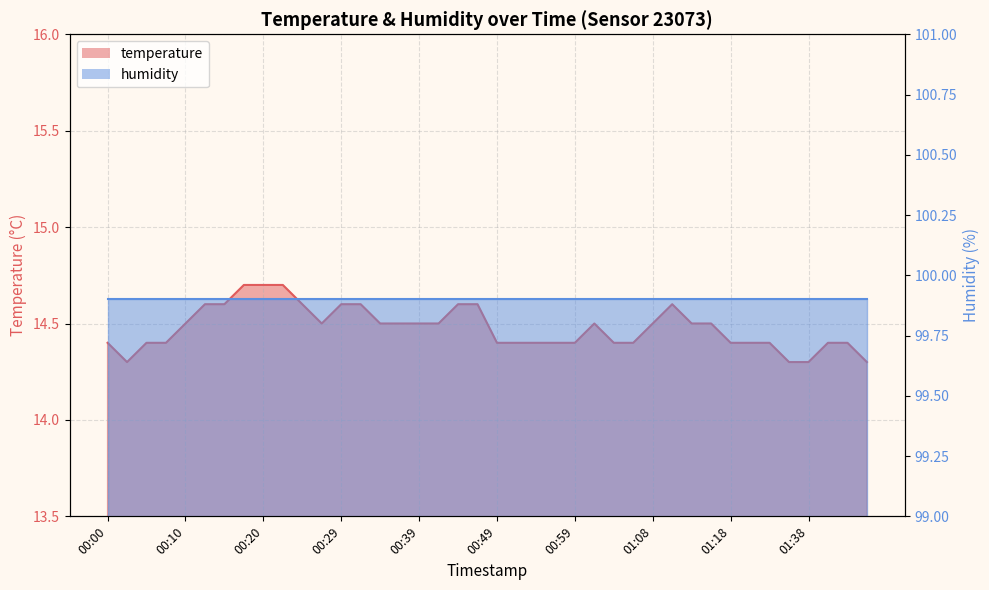

What is the change in value from 01:01 to 01:41?

-0.1